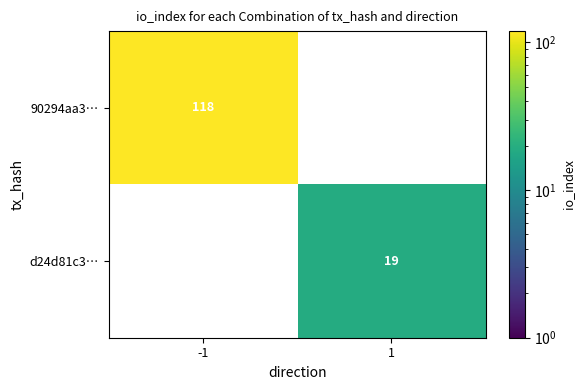

Is it true that d24d81c3… equals 19 at 1?

True